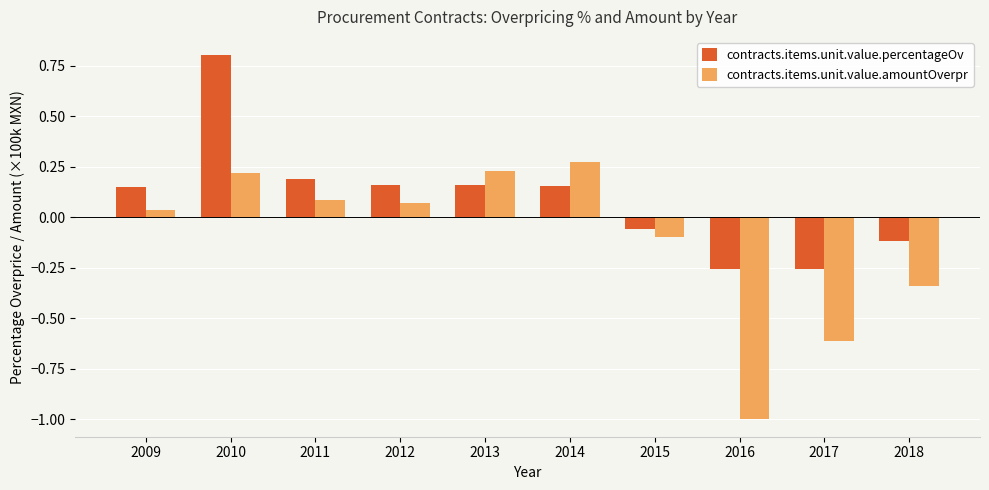

The value of contracts.items.unit.value.percentageOv at 2015 is -0.1. True or false?

True